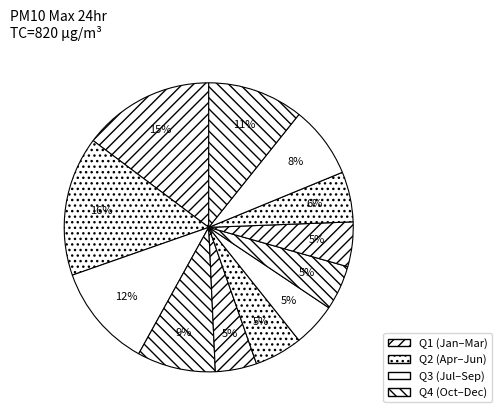

How many slices are in this pie chart?

12